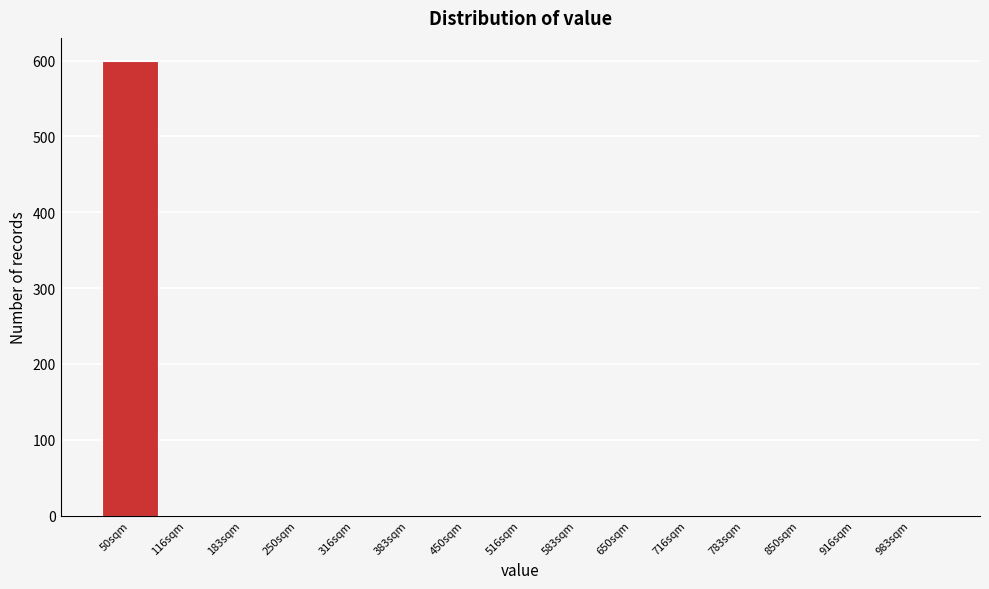

Reading left to right, extract all data points from this chart.

50sqm=600	116sqm=0	183sqm=0	250sqm=0	316sqm=0	383sqm=0	450sqm=0	516sqm=0	583sqm=0	650sqm=0	716sqm=0	783sqm=0	850sqm=0	916sqm=0	983sqm=0